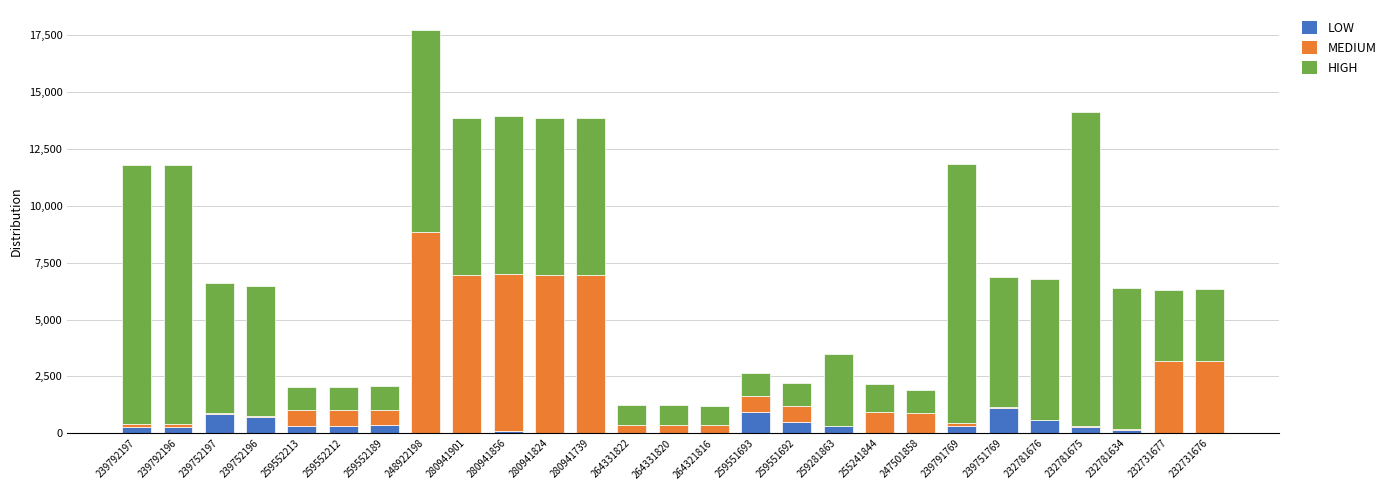

At which category is the sum across all series the highest?

248922198